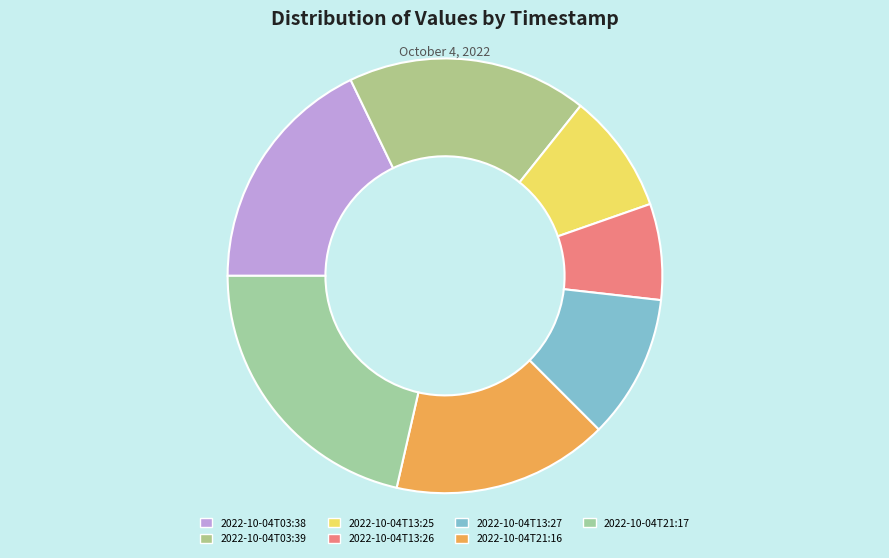

Which slice is the smallest?

2022-10-04T13:26